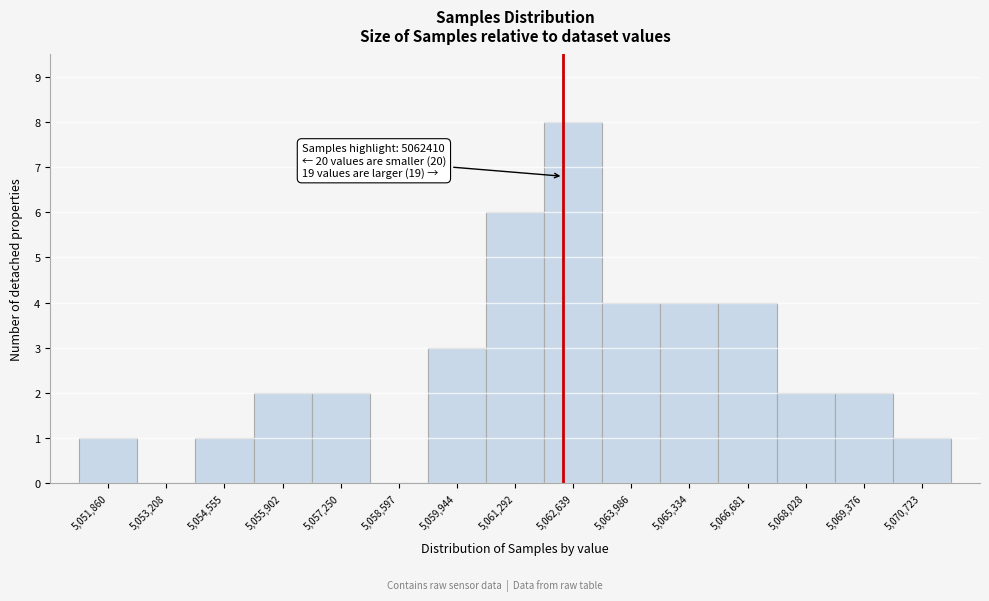

Over which range of the x-axis is the bar tallest?

5062000 to 5063400